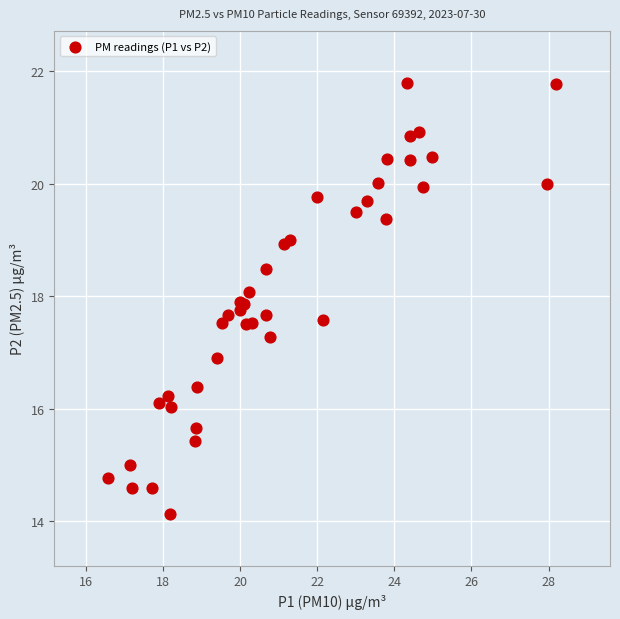

What Y value in the scatter plot is closest to 17?

16.9